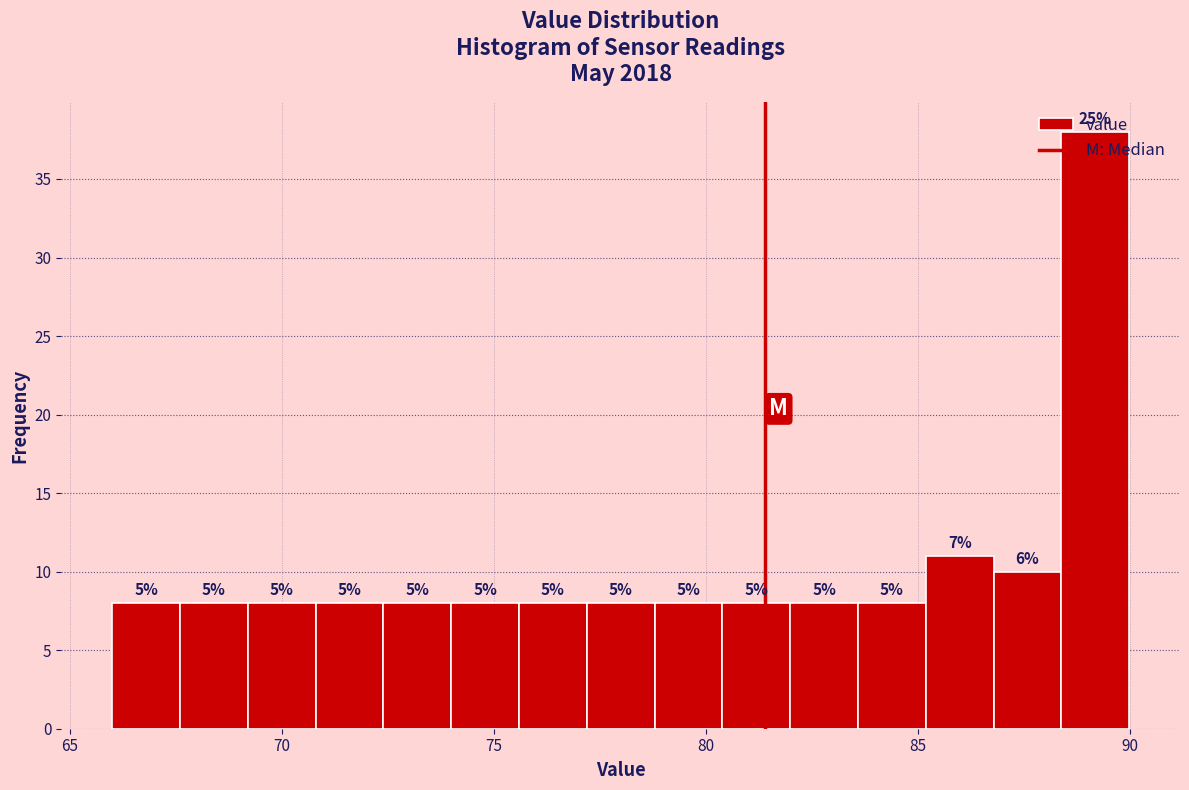

Read against the x-axis, roughly where is the centre of the tallest bar?

89.0